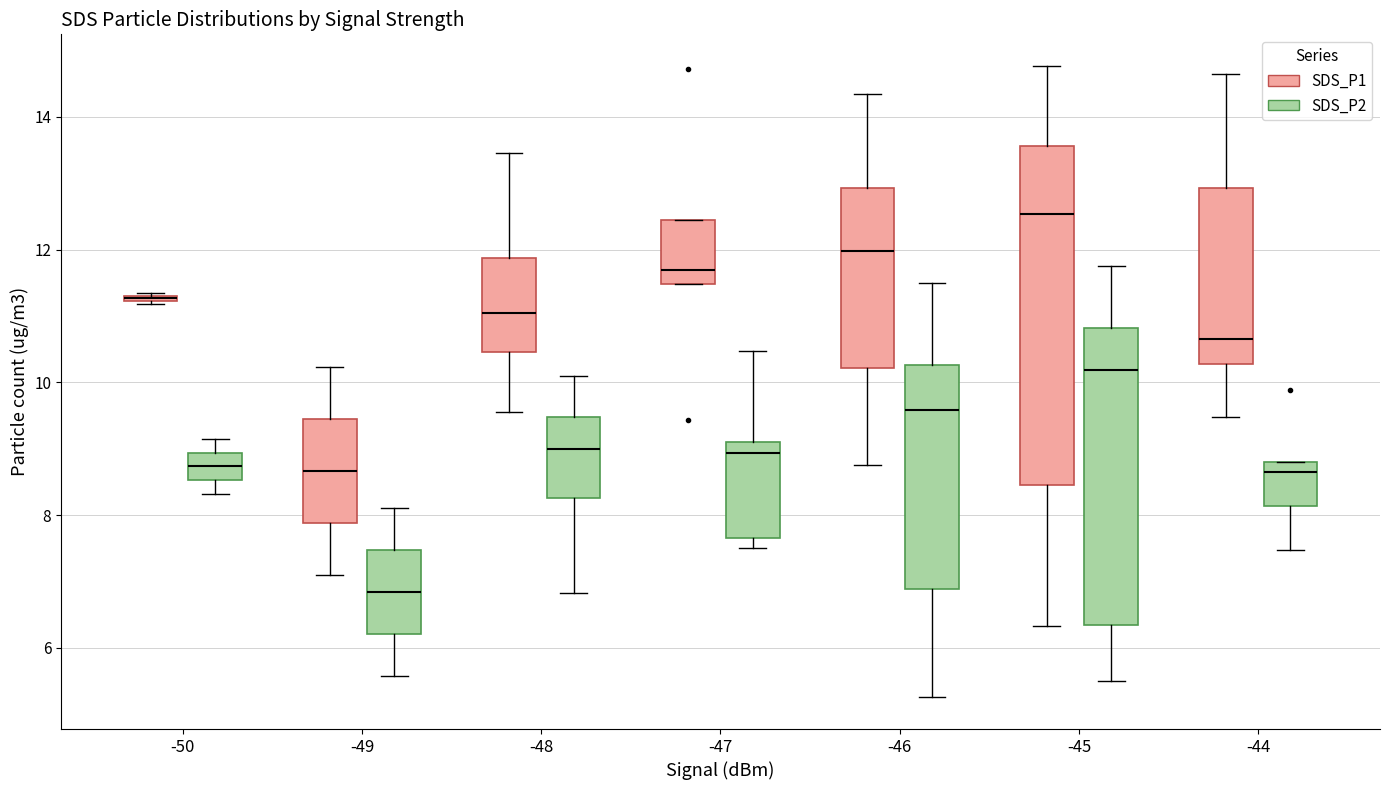

Where does the upper whisker of the box for -45 (SDS_P2) end on the y-axis? The values are not printed on the chart, so give them approximately, as read against the axis.

11.8